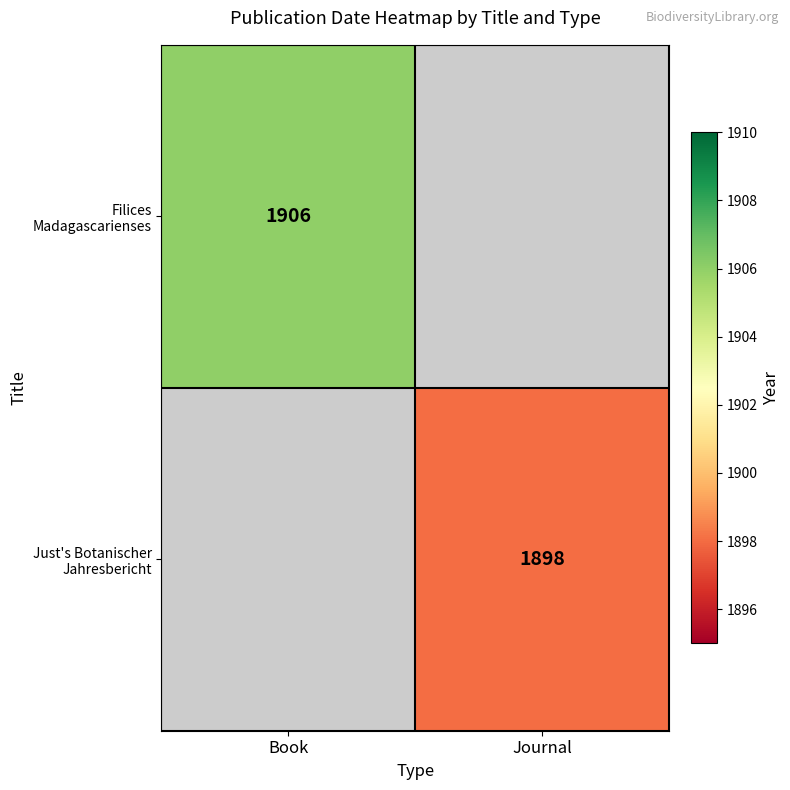

Is it true that Filices Madagascarienses equals 1906 at Book?

True